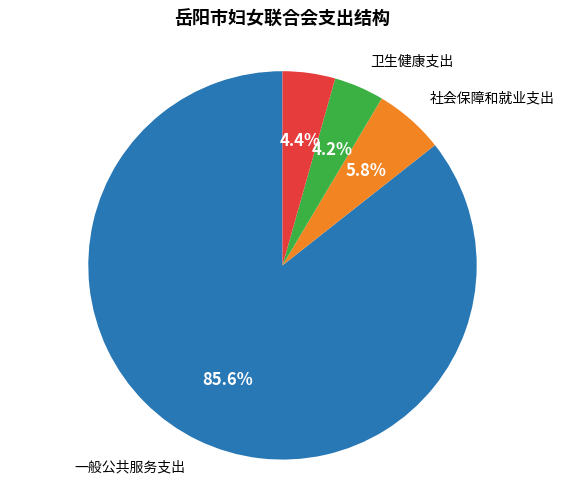

Is there any slice that represents more than half of the pie?

Yes